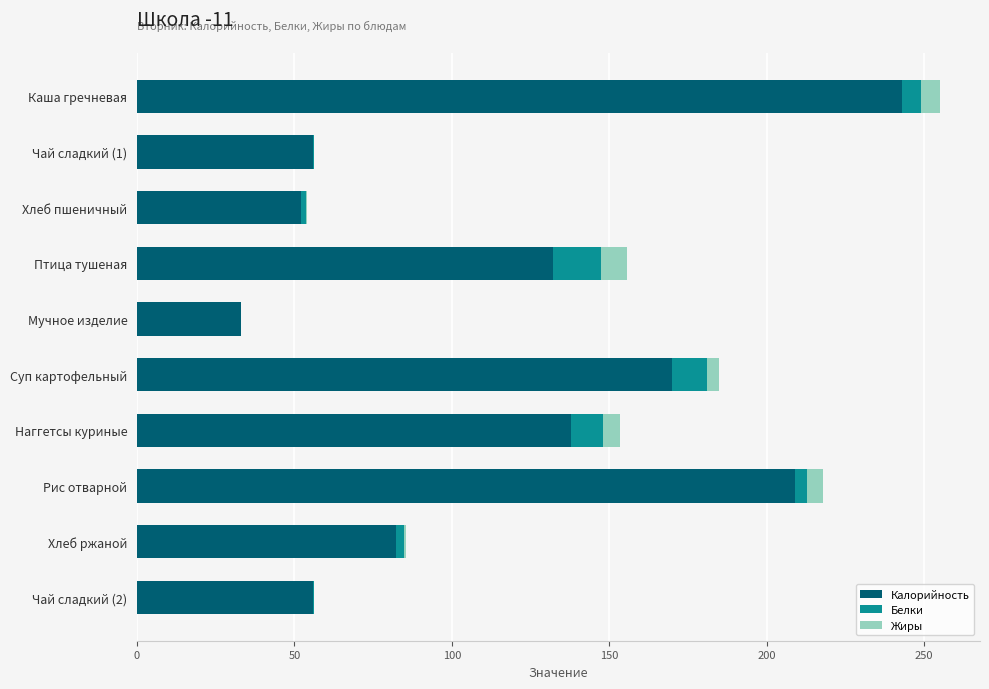

True or false: Калорийность has a value of 52.0 at Хлеб пшеничный.

True